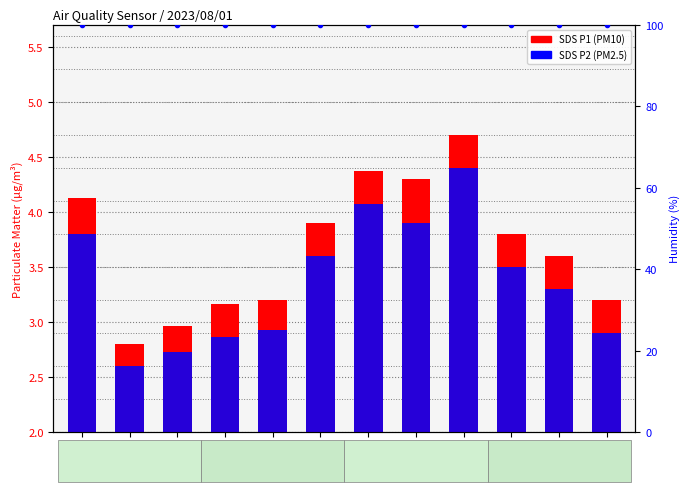

The value of Humidity (%) at 09:00 is 41.2. True or false?

False